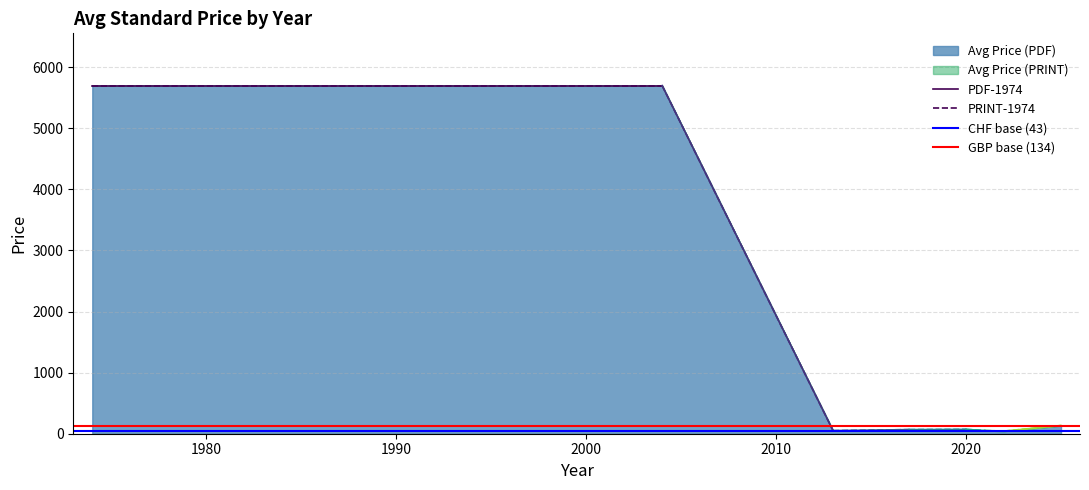

What is the highest value of the Avg Price (PDF) series?

5700.0